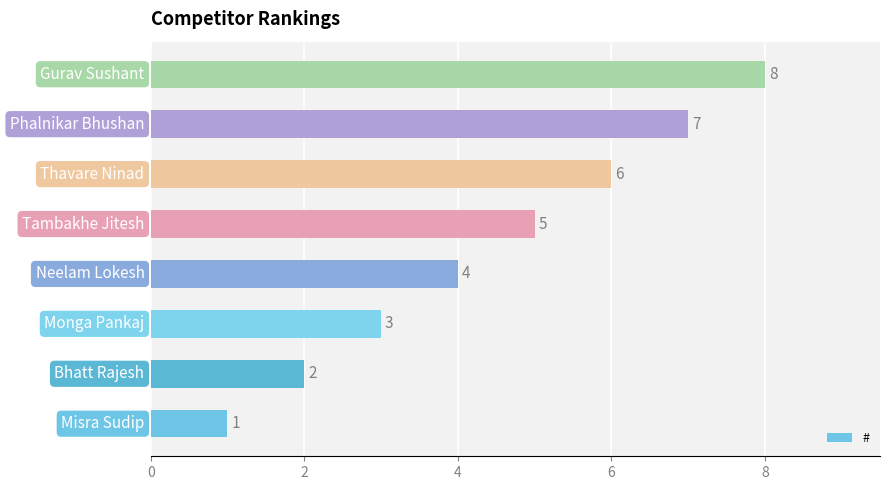

What is the difference between the maximum and minimum values?

7